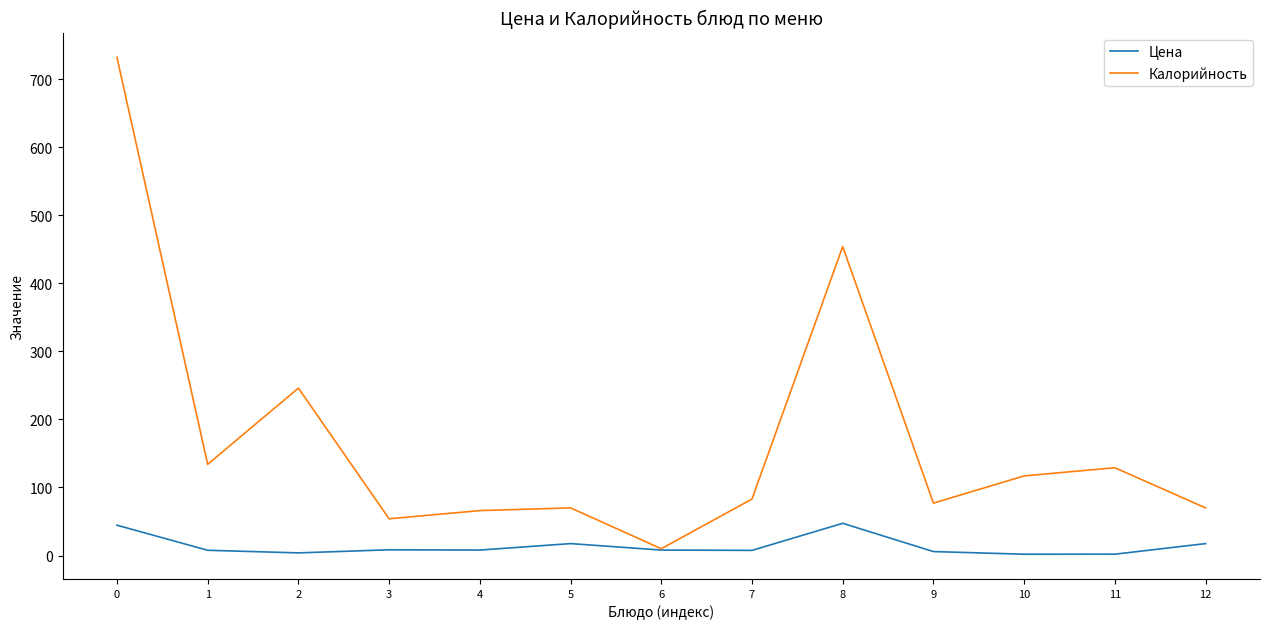

Which series has the widest spread of values?

Калорийность